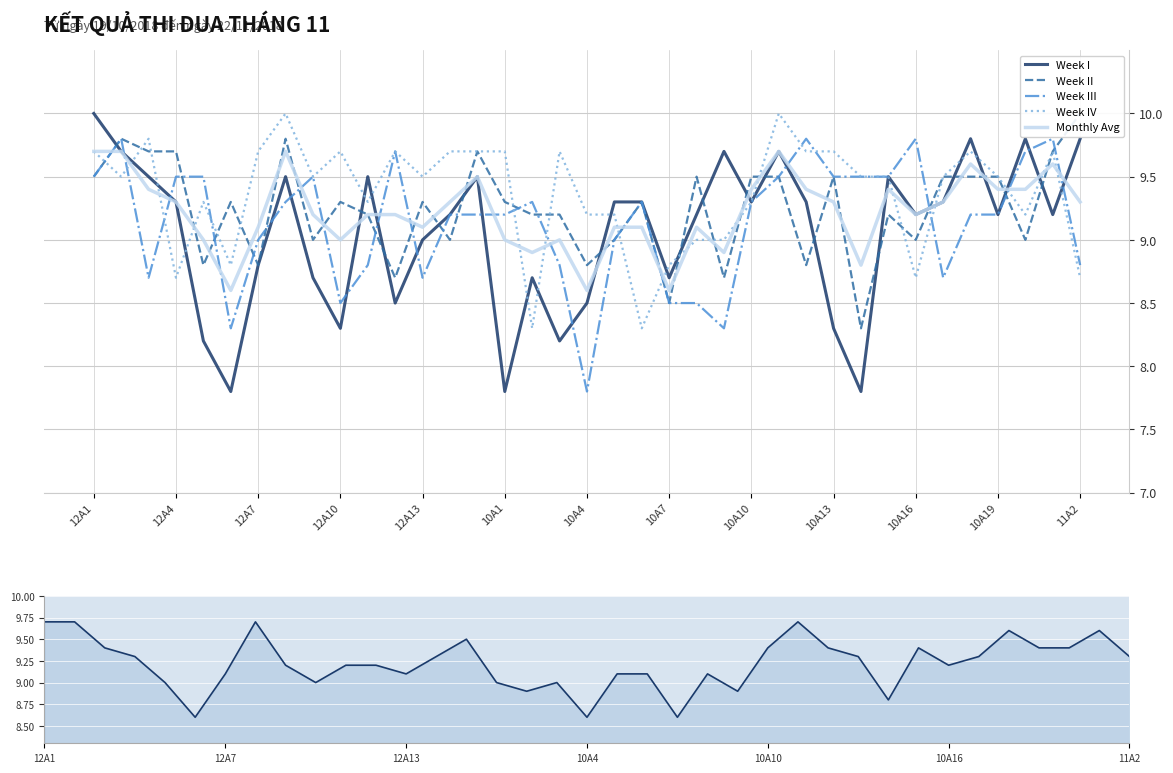

What is the value of the Monthly Avg point at the 34th from the left?

9.4